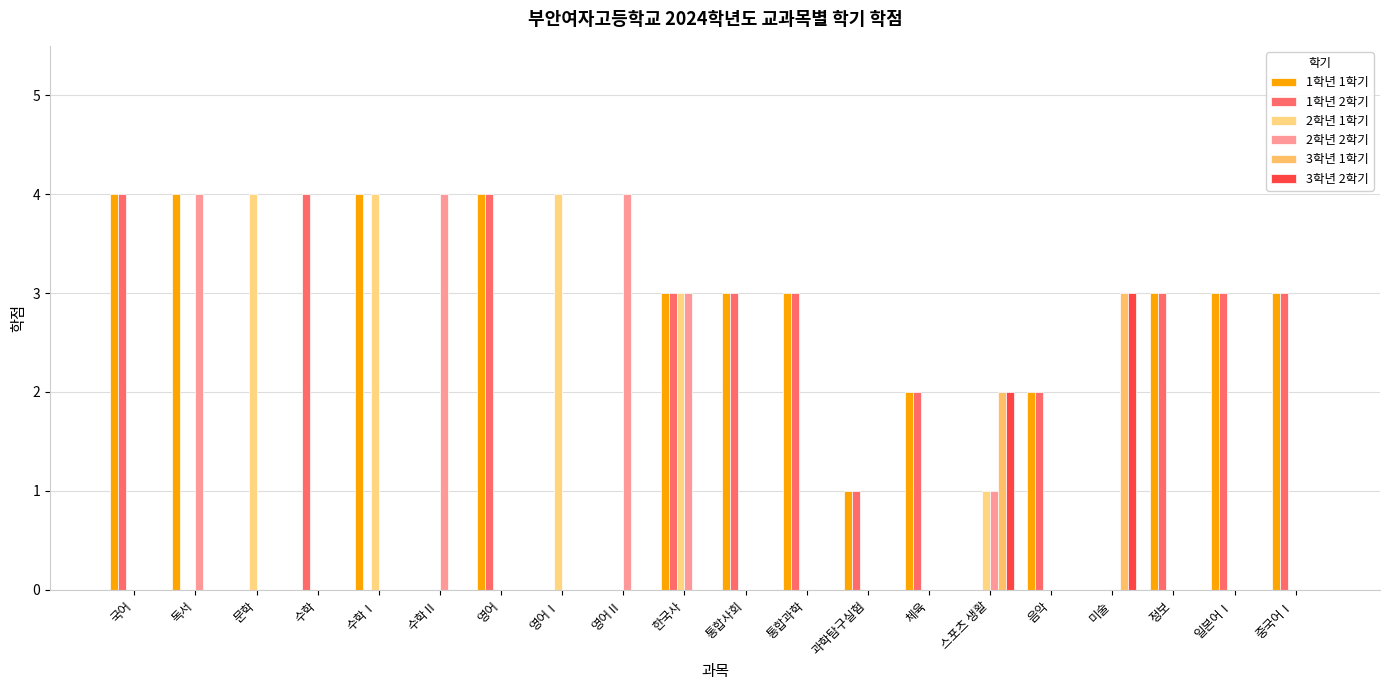

Reading right to left, transcribe all the data shown in this chart.

1학년 1학기: 3	3	3	0	2	0	2	1	3	3	3	0	0	4	0	4	0	0	4	4
1학년 2학기: 3	3	3	0	2	0	2	1	3	3	3	0	0	4	0	0	4	0	0	4
2학년 1학기: 0	0	0	0	0	1	0	0	0	0	3	0	4	0	0	4	0	4	0	0
2학년 2학기: 0	0	0	0	0	1	0	0	0	0	3	4	0	0	4	0	0	0	4	0
3학년 1학기: 0	0	0	3	0	2	0	0	0	0	0	0	0	0	0	0	0	0	0	0
3학년 2학기: 0	0	0	3	0	2	0	0	0	0	0	0	0	0	0	0	0	0	0	0